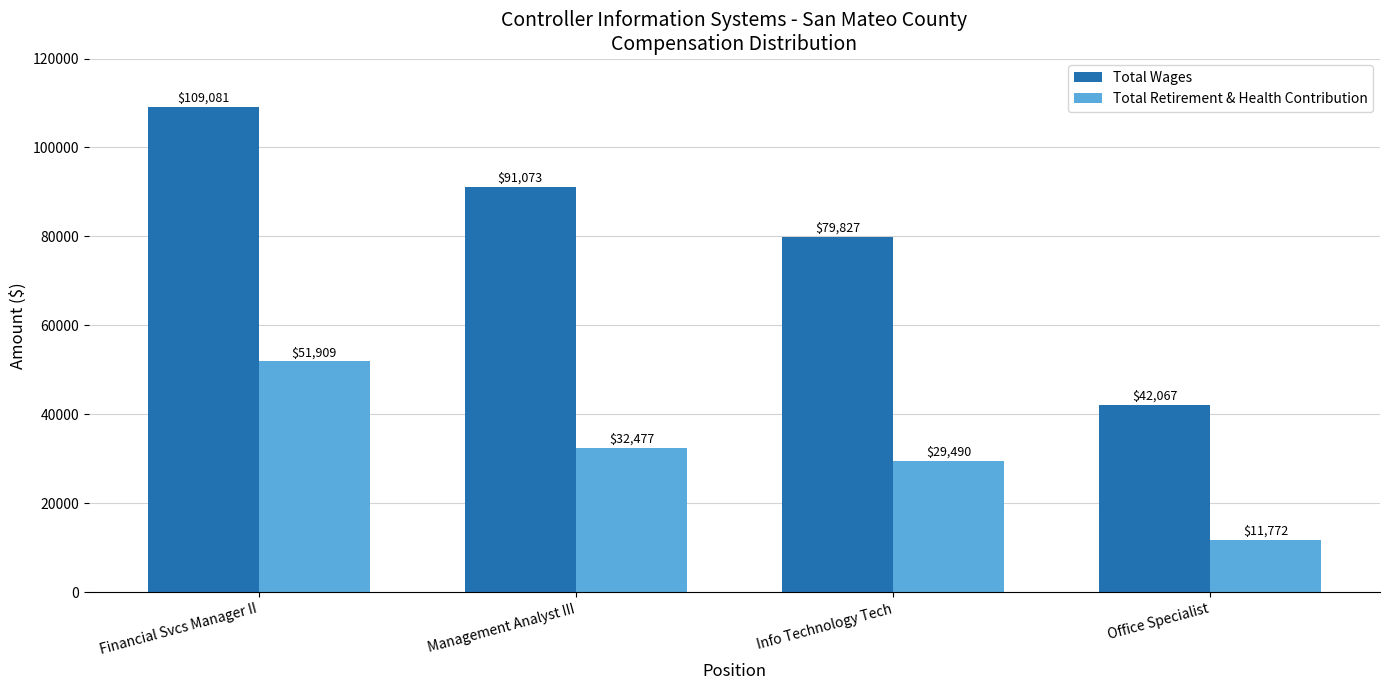

What is the minimum value shown in the chart?

11772